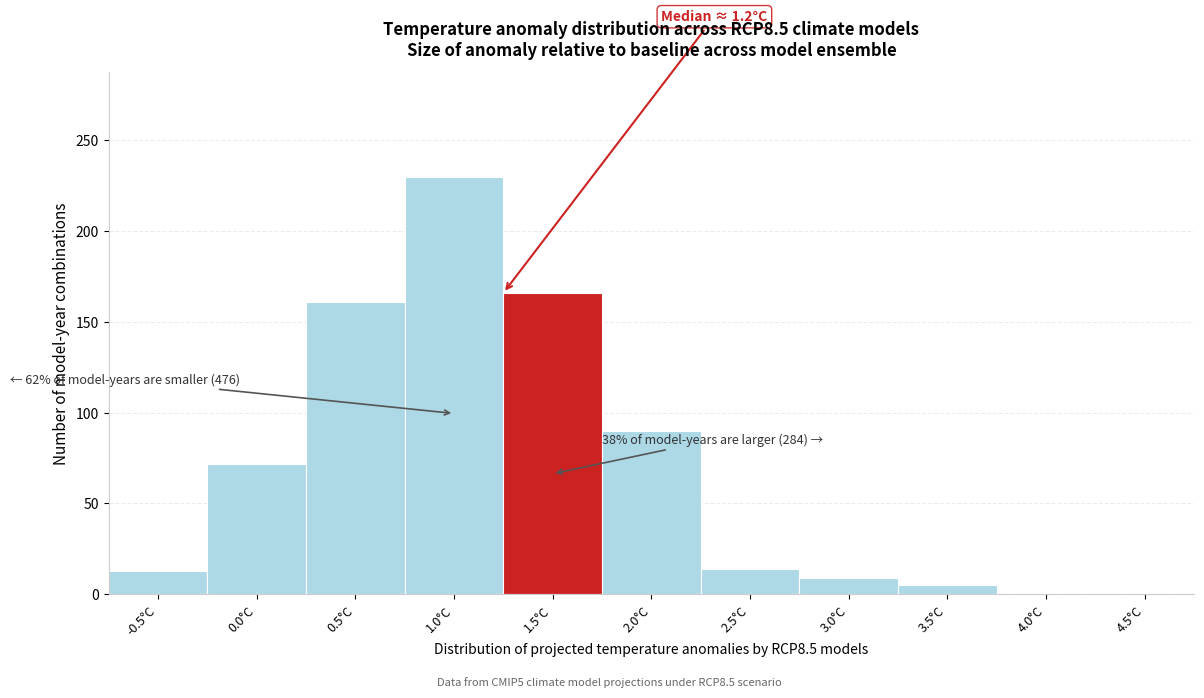

At which category does the chart reach its peak across all series?

1.0°C